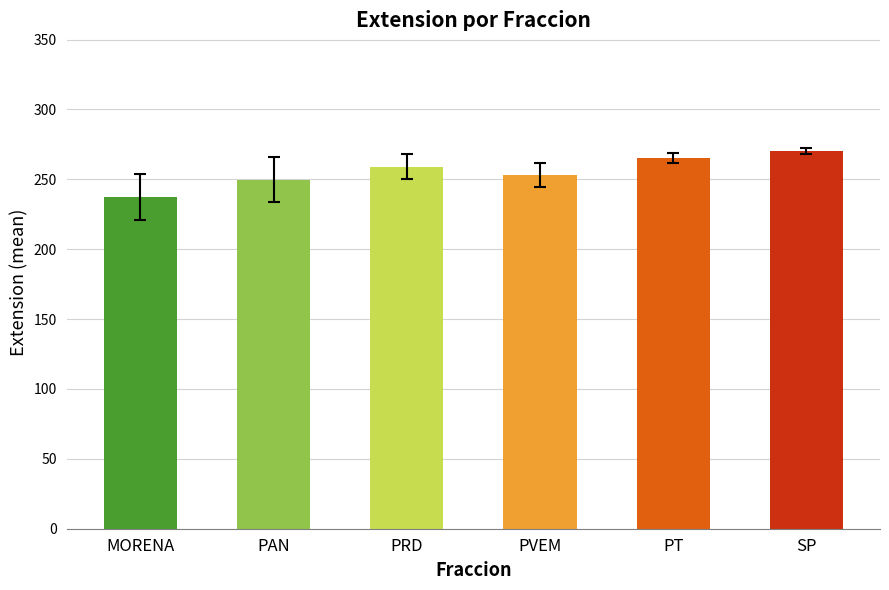

What is the difference between the maximum and second lowest values?

20.6